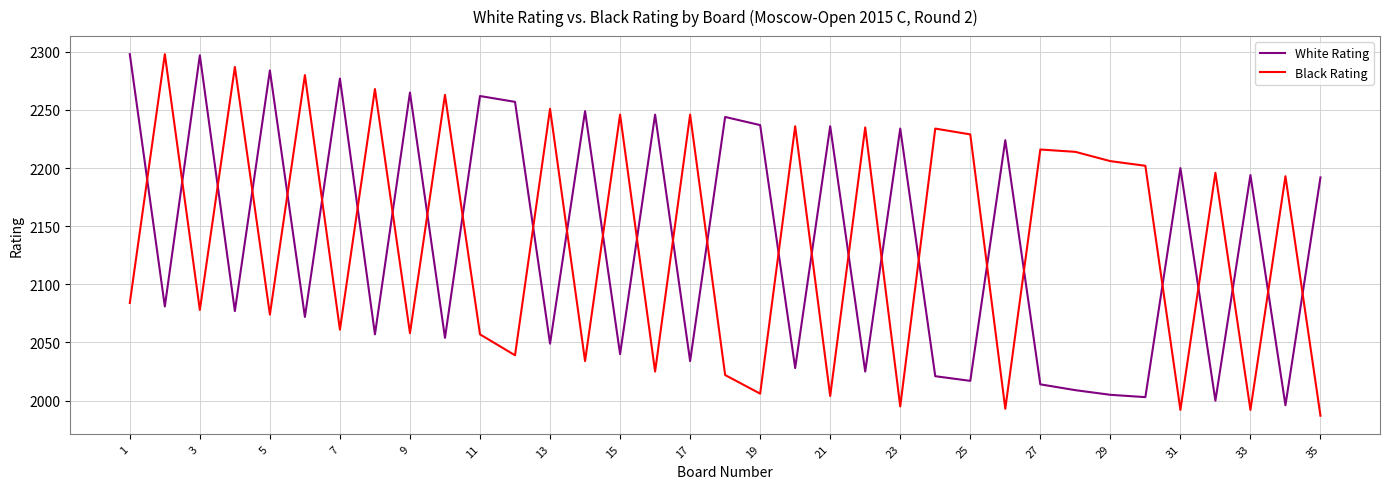

What is the minimum value shown in the chart?

1987